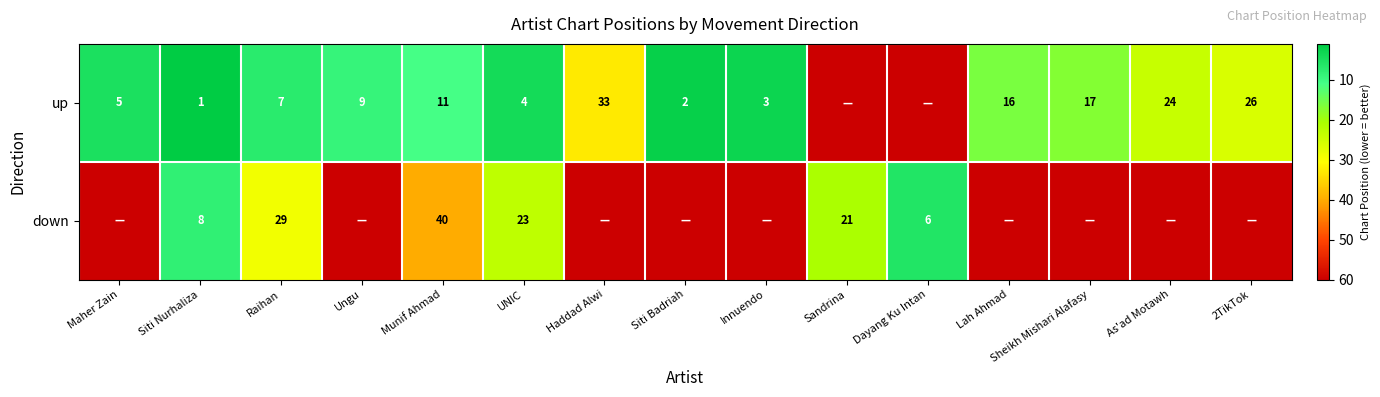

At Munif Ahmad, list the series in order from largest to smallest.

down, up